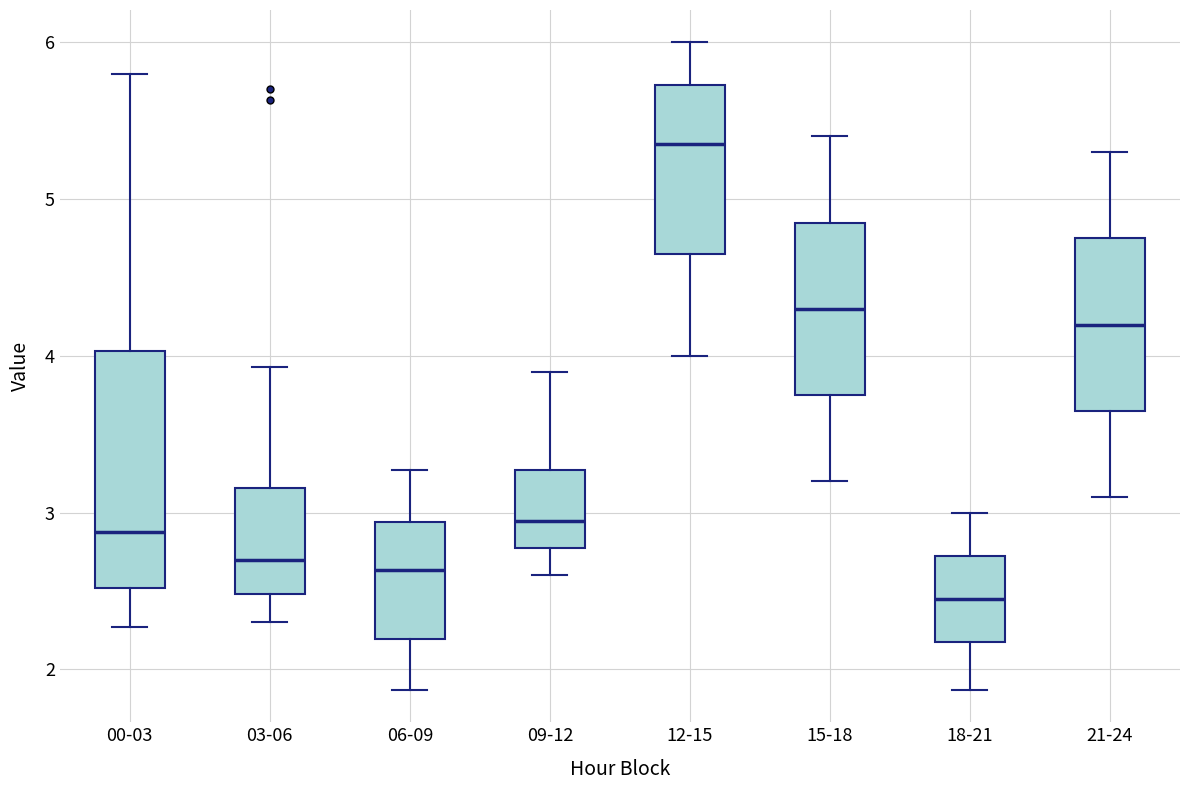

Which box has the highest median line?

12-15